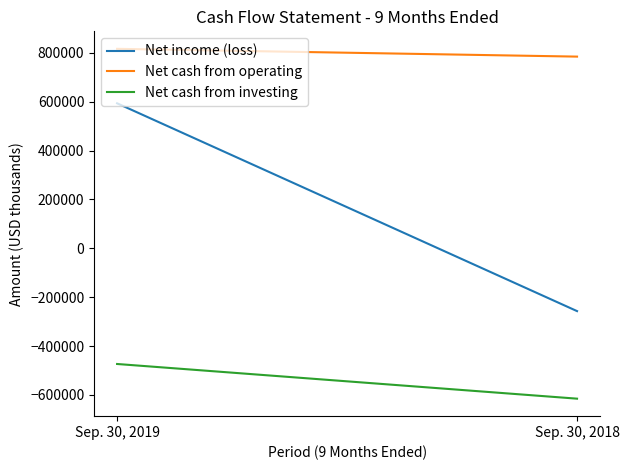

What is the sum of the Net cash from operating values at Sep. 30, 2019 and Sep. 30, 2018?

1601436